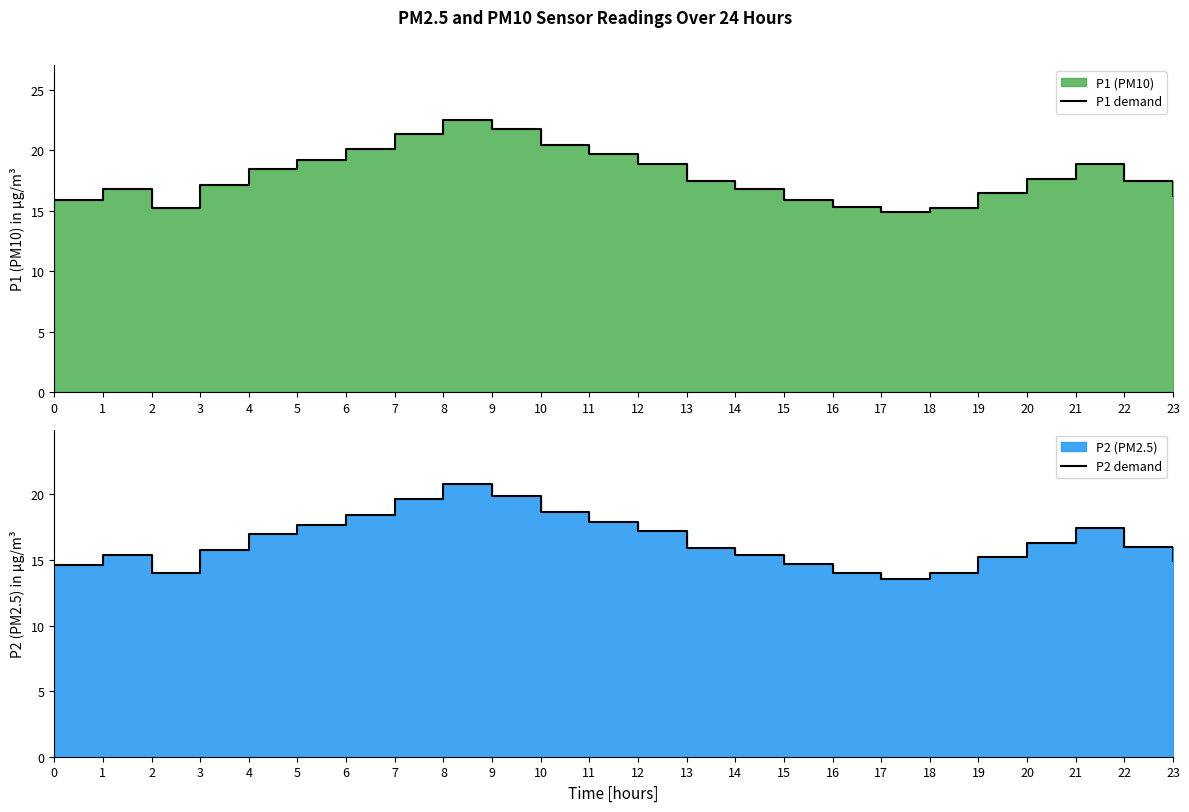

True or false: P1 demand and P2 demand cross at least once.

False